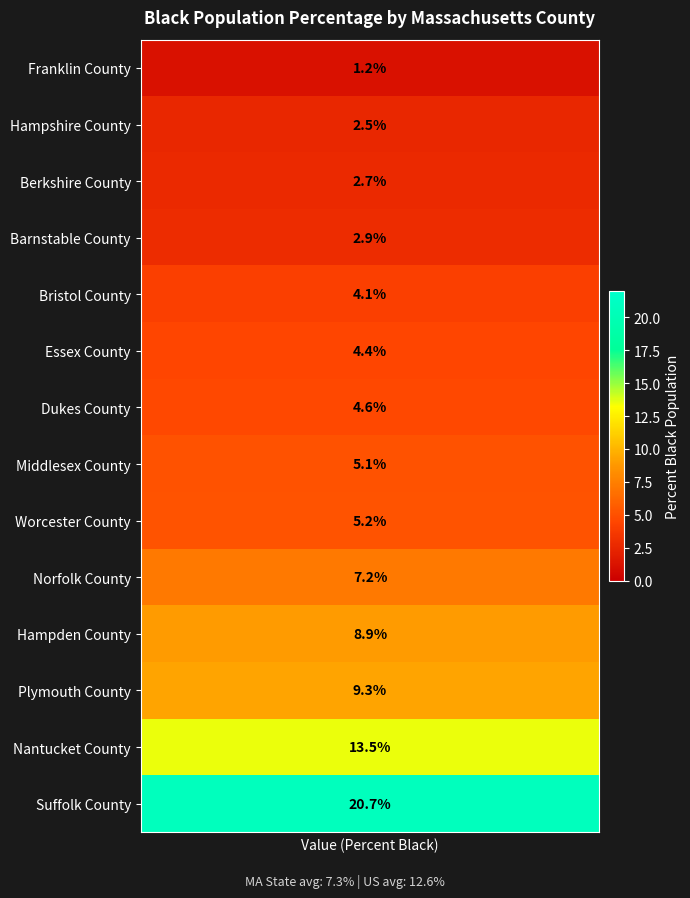

Between values and 9, which is larger?

9